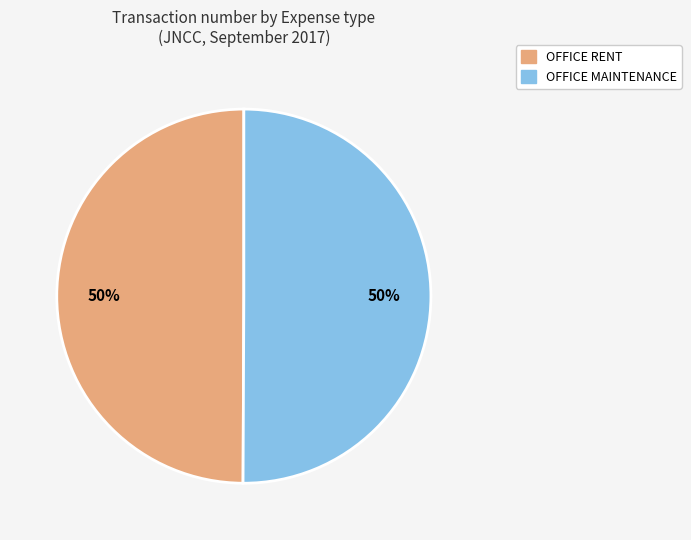

To the nearest percent, what percentage of the pie is OFFICE RENT?

50%